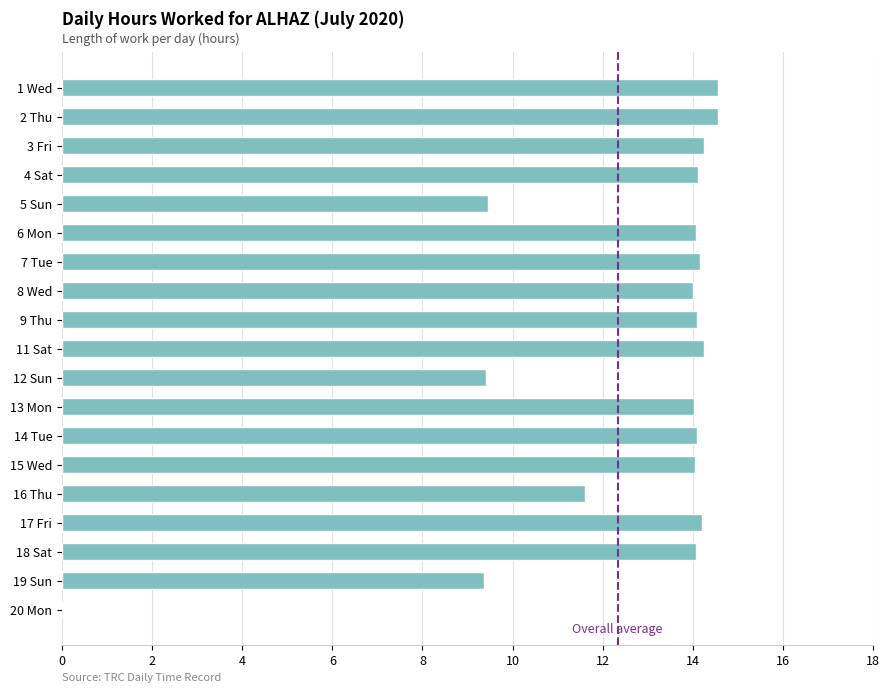

What is the maximum value shown in the chart?

14.6